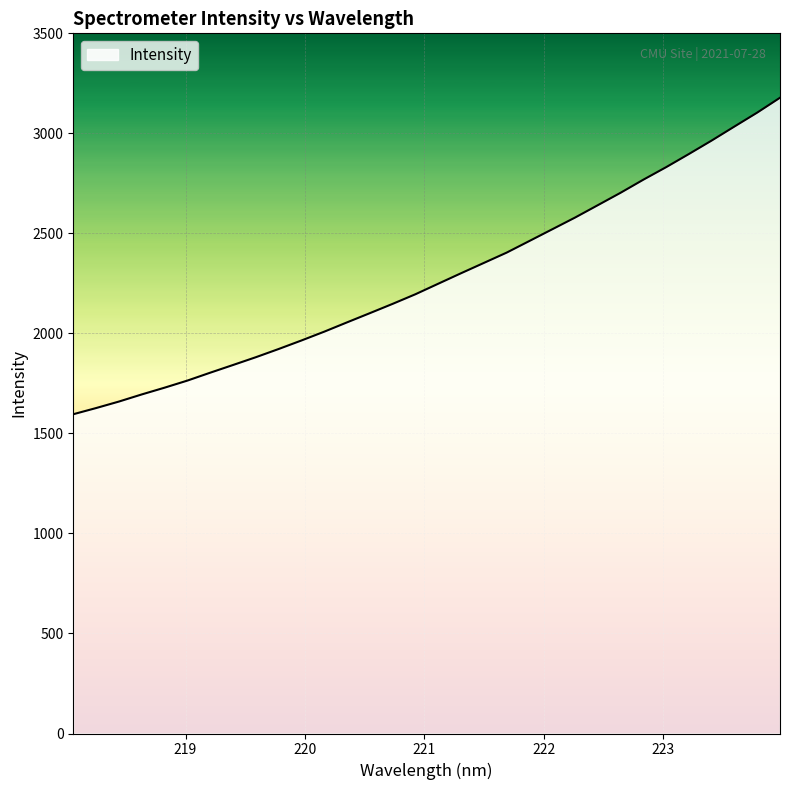

What is the maximum value shown in the chart?

3178.0